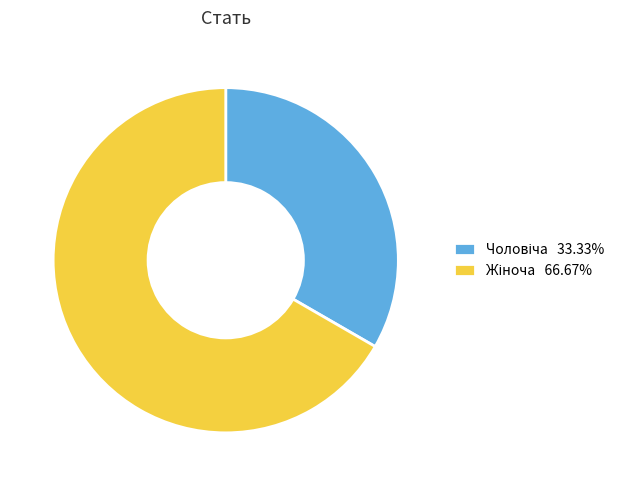

Does Чоловіча account for over 50% of the chart?

No